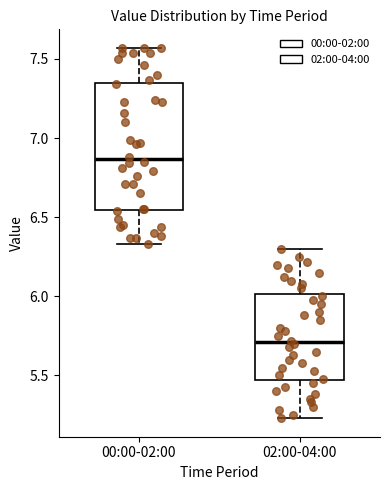

Reading left to right, read every box against the y-axis: the position of its median line, the range the box covers, and the ends of its whiskers. The values are not printed on the chart, so give them approximately, as read against the axis.

00:00-02:00: median 6.85, box 6.55 to 7.35, whiskers 6.35 to 7.55
02:00-04:00: median 5.70, box 5.45 to 6.00, whiskers 5.25 to 6.30